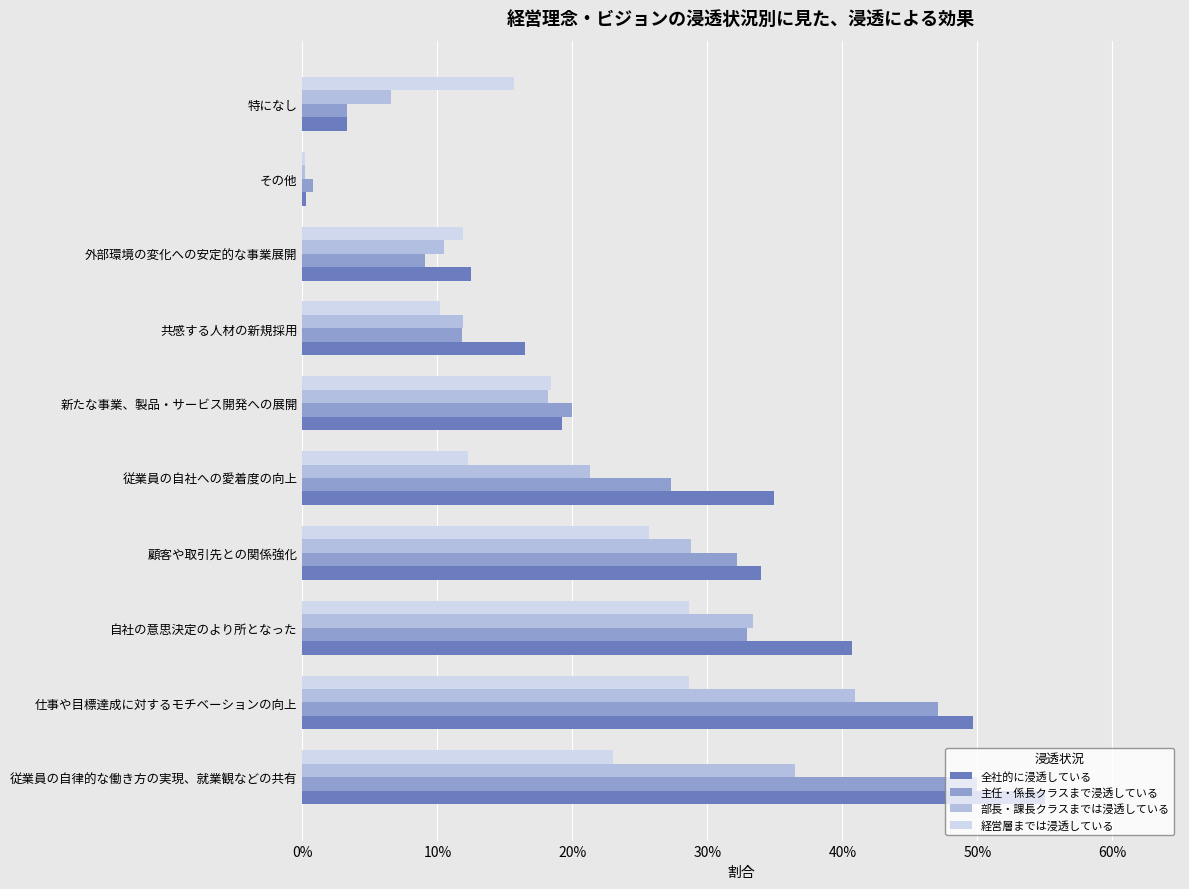

What are all the series names shown in the legend?

全社的に浸透している, 主任・係長クラスまで浸透している, 部長・課長クラスまでは浸透している, 経営層までは浸透している